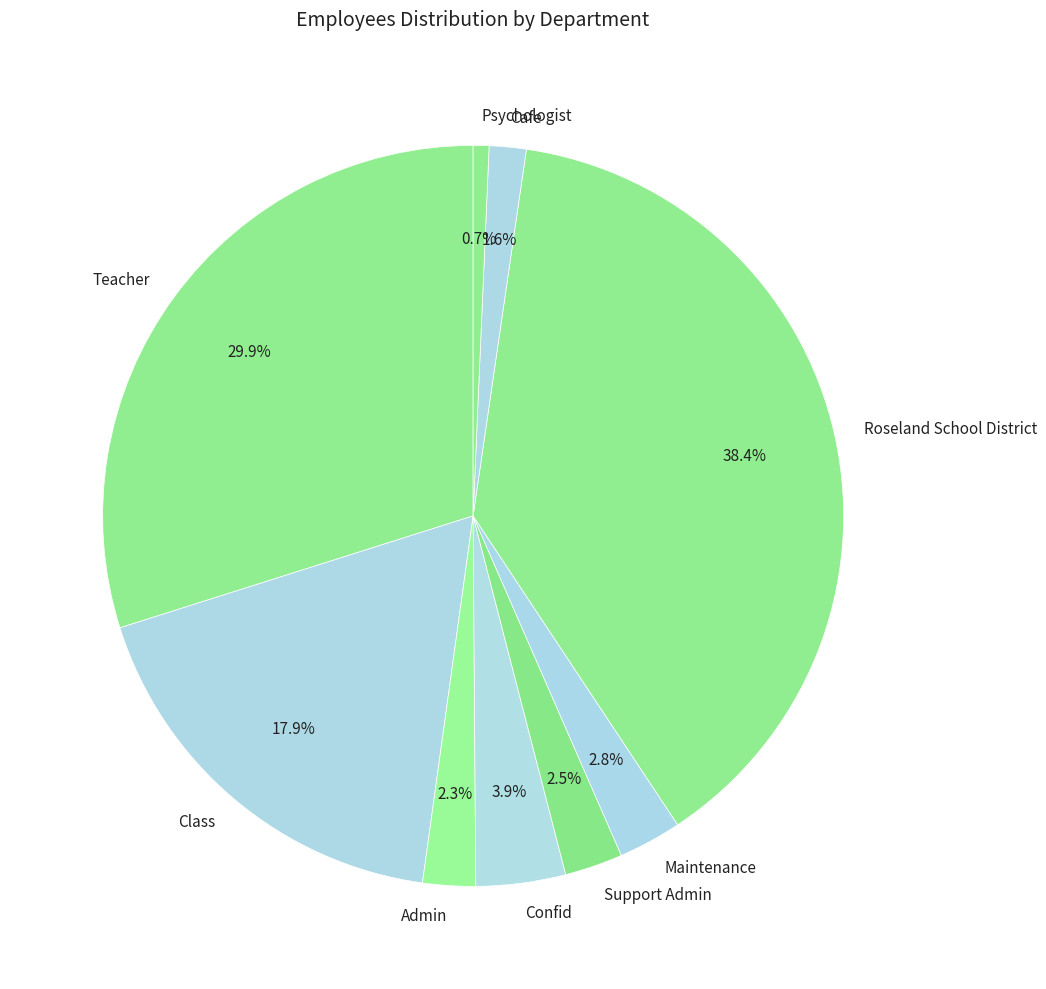

Does Class account for over 50% of the chart?

No